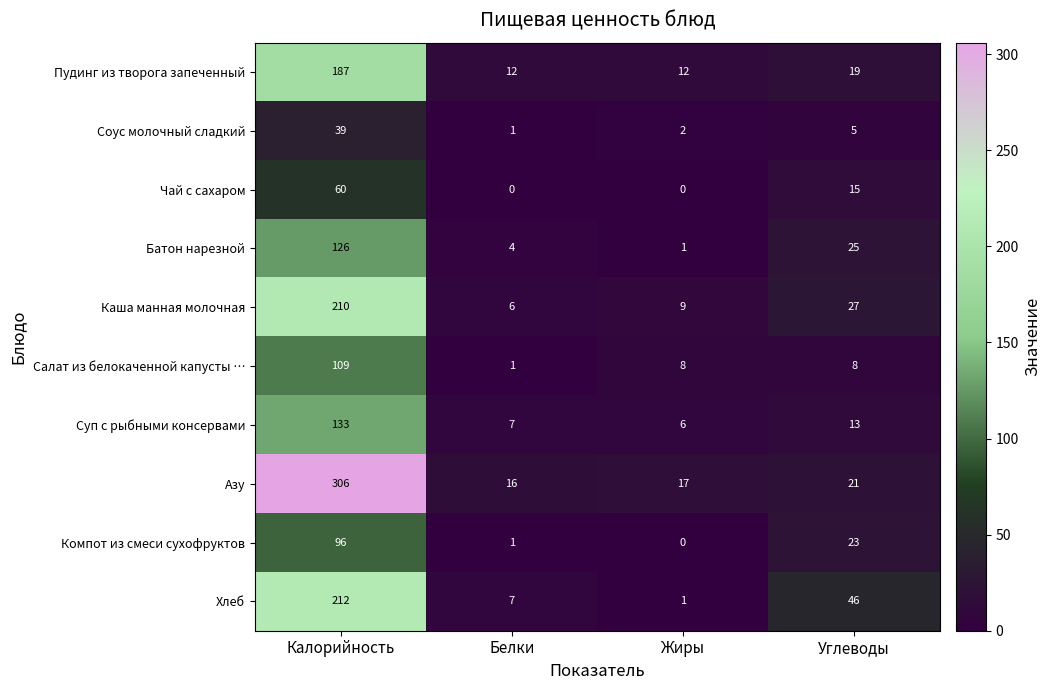

Which label corresponds to the largest value in the chart?

Калорийность